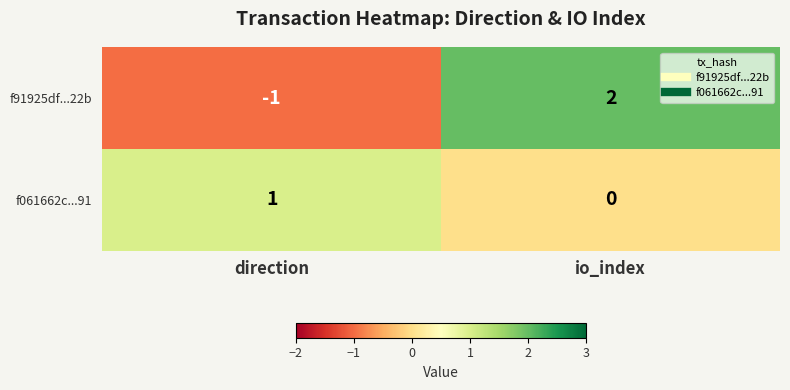

Which category has the lowest value across all series?

direction